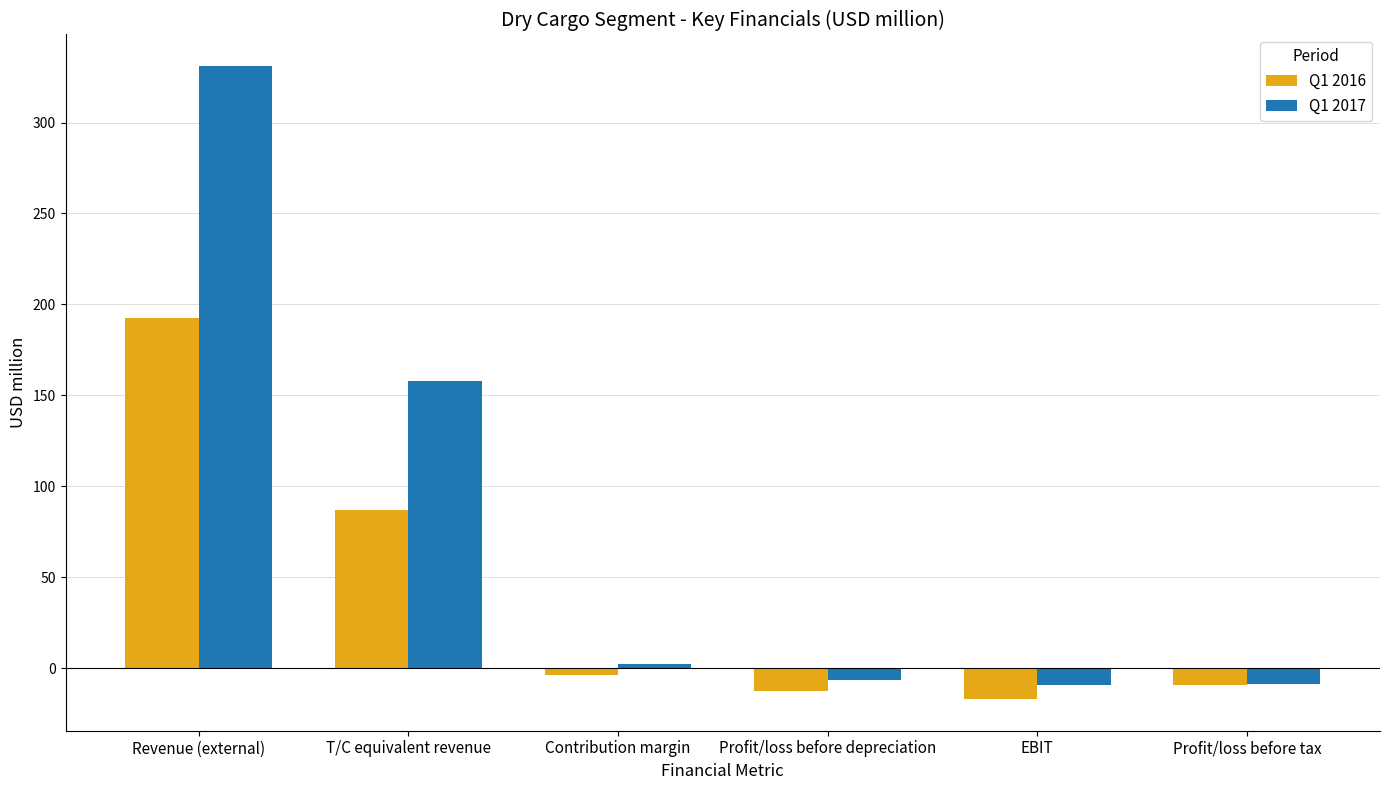

Which series has the widest spread of values?

Q1 2017